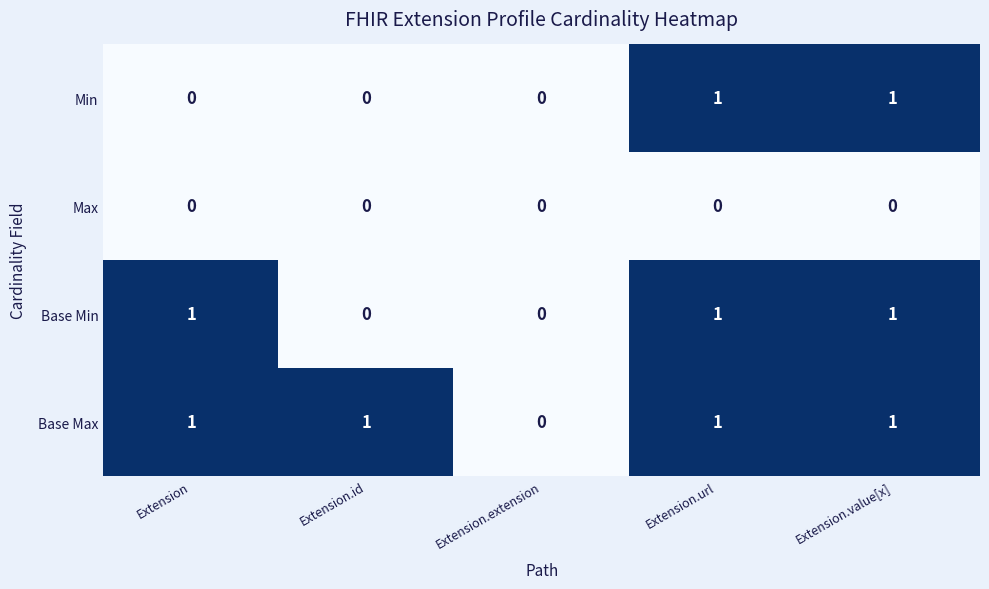

Which series has the largest total across all categories?

Base Max